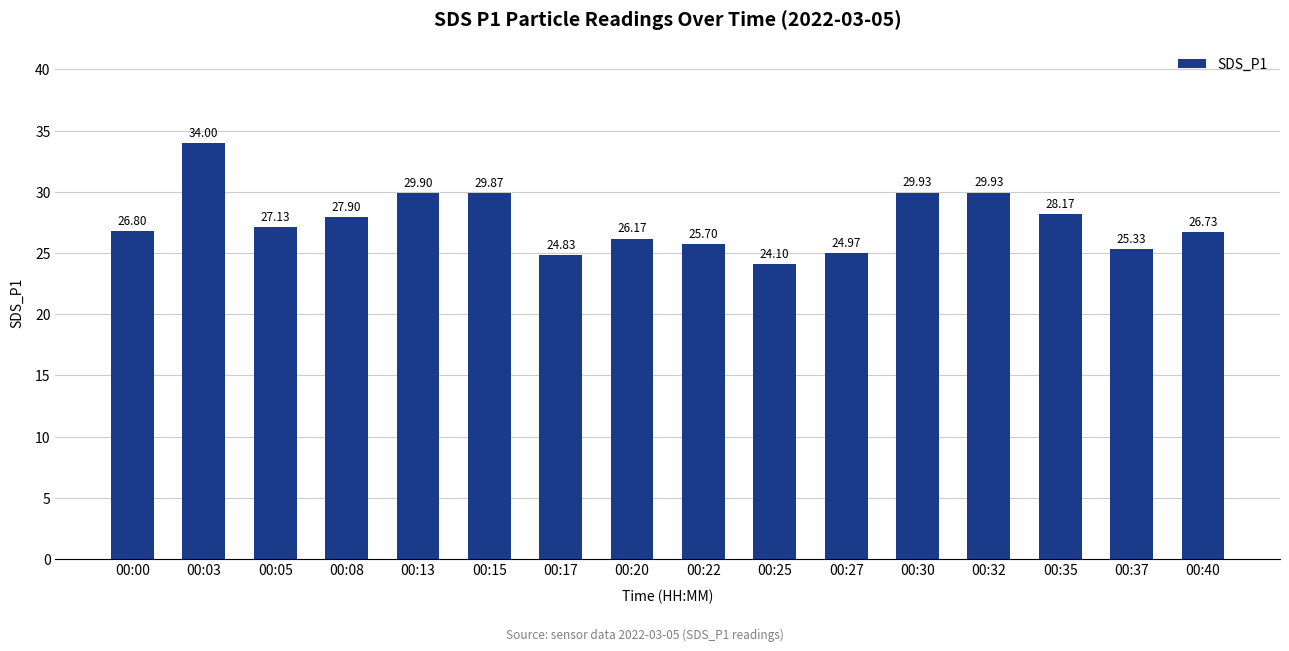

What is the change in value from 00:30 to 00:37?

-4.6